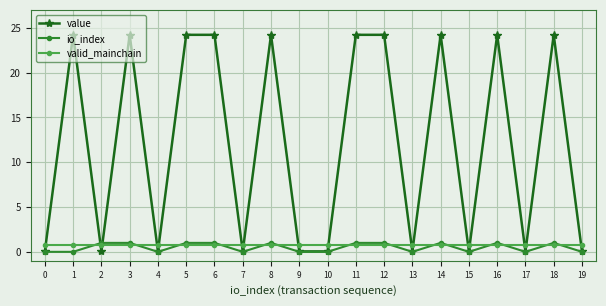

After their last crossing, which series has the higher values: io_index or valid_mainchain?

valid_mainchain